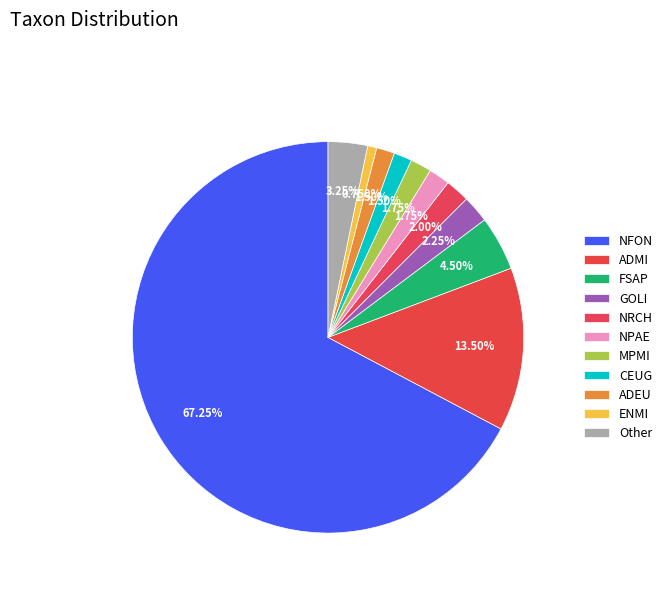

Is there any slice that represents more than half of the pie?

Yes